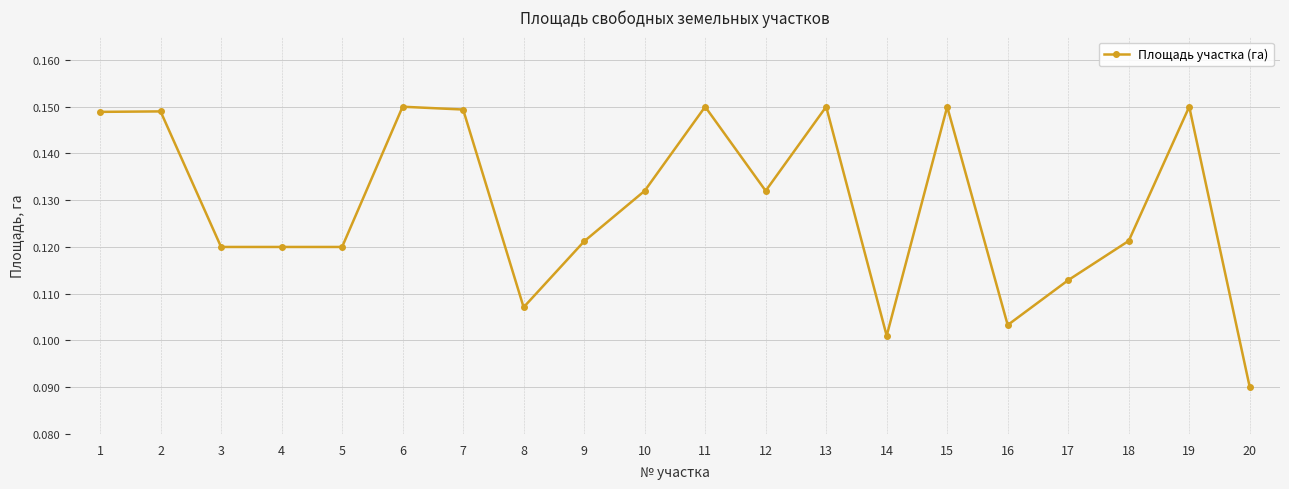

At which label is the value closest to 0?

20